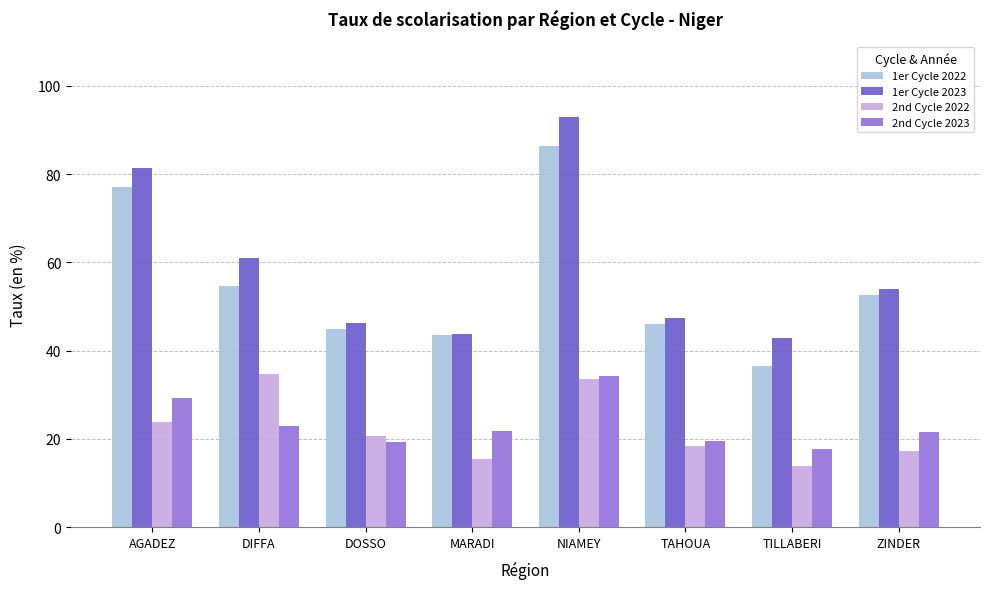

How many groups of bars are there?

8